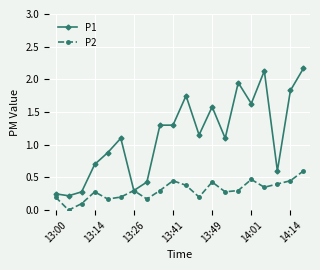

List the series in order of their overall mean, highest first.

P1, P2